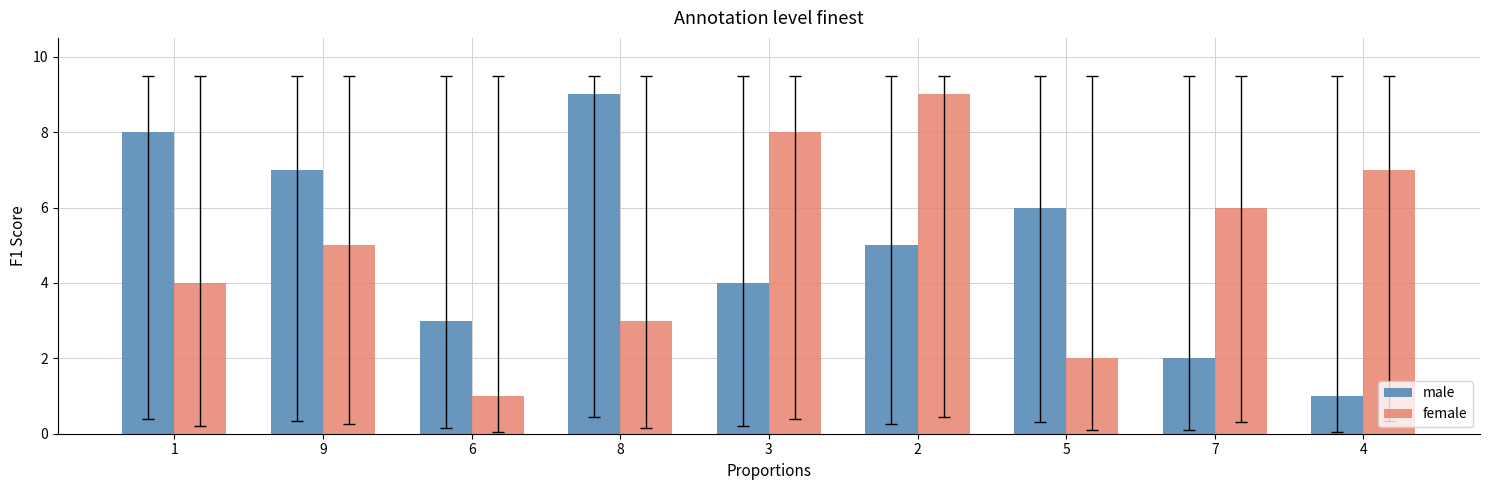

Count the number of data series in this chart.

2